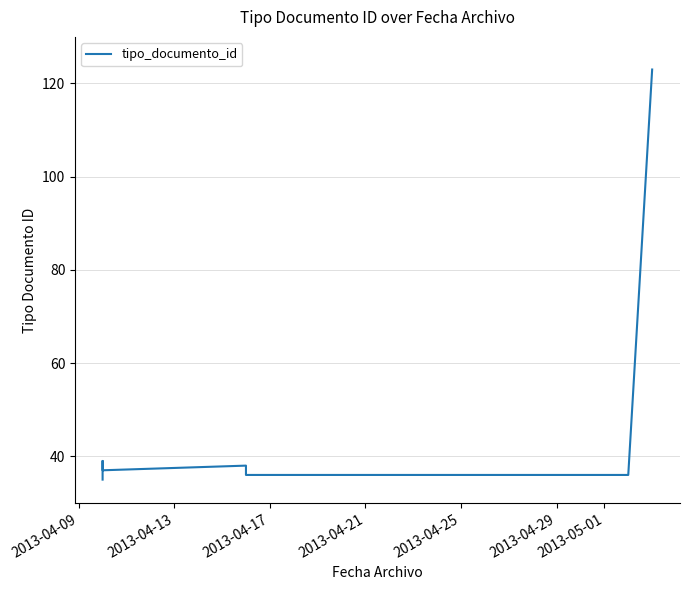

Does the chart display data point markers on the line(s)?

No